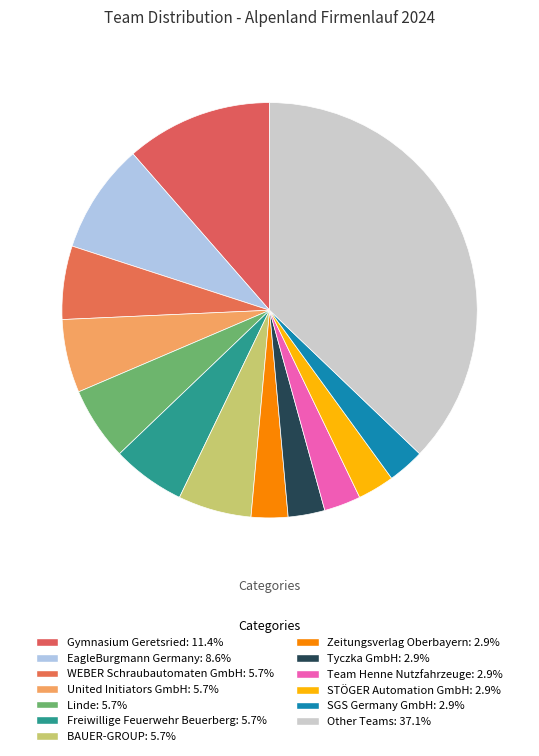

How many segments does this pie chart have?

13